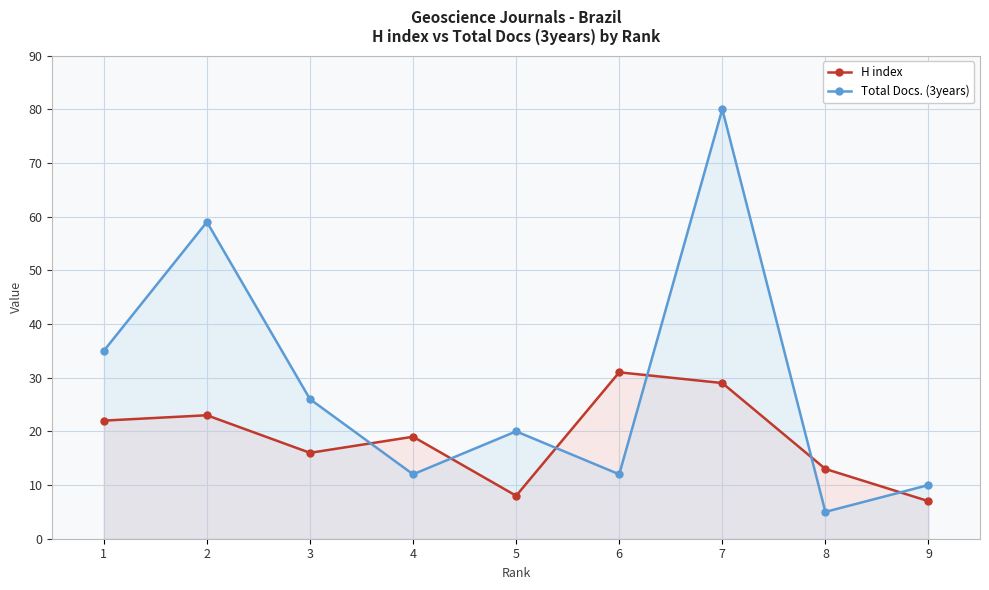

What is the maximum value for H index?

31